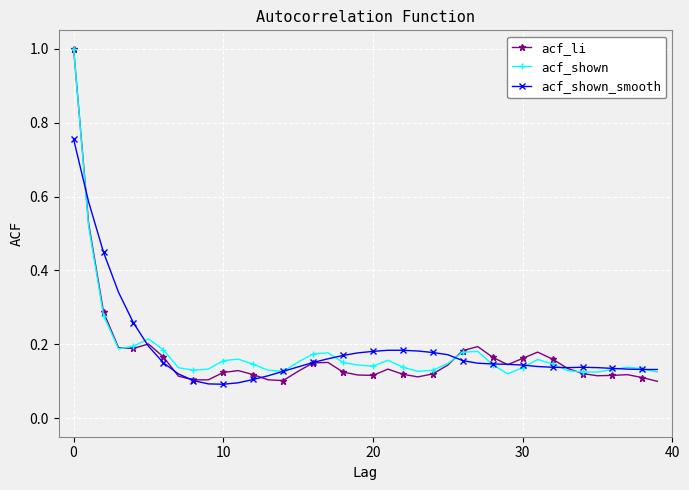

Which series has the largest range (max minus min)?

acf_li